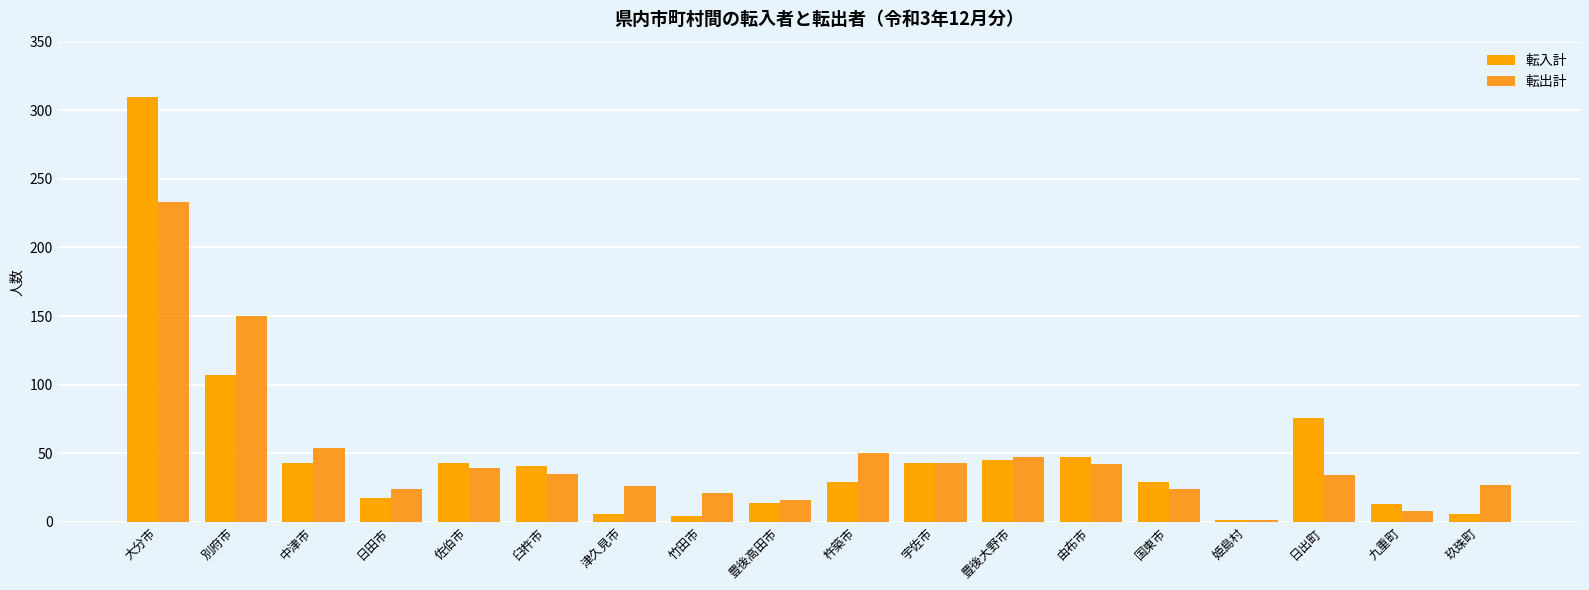

What position from the left is 豊後高田市?

9